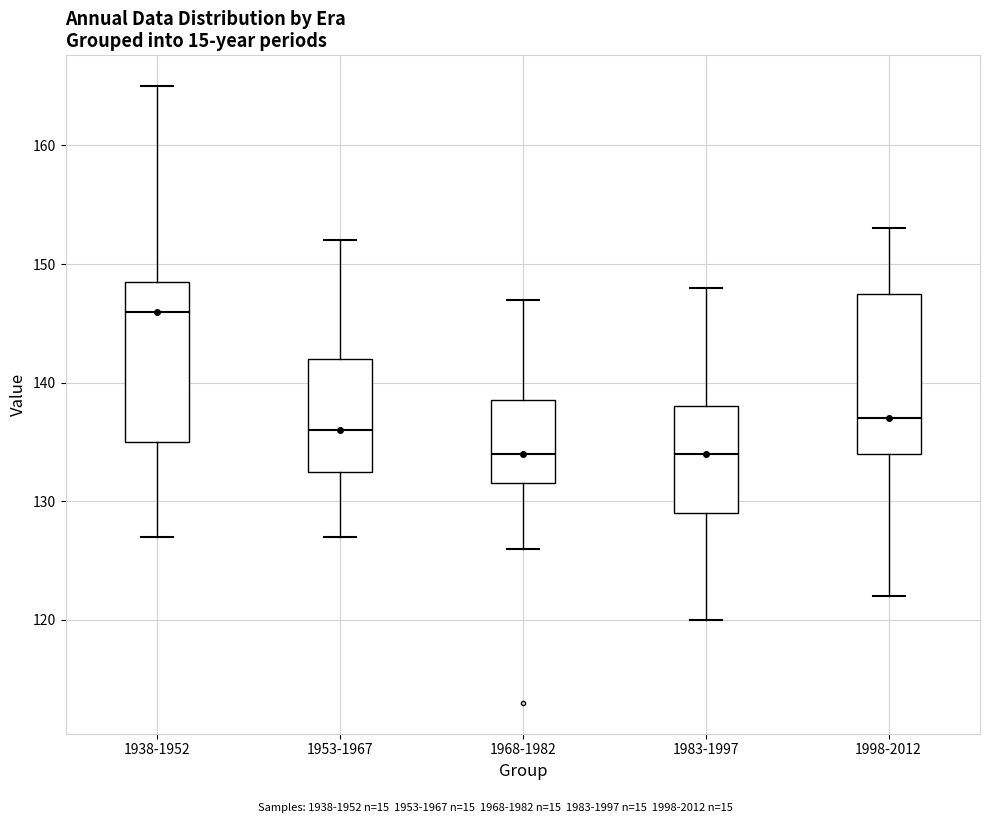

Reading left to right, transcribe this box plot: for each box, give where its median line is, the range the box spans, and where its two whiskers end, as read against the y-axis. The values are not printed on the chart, so give them approximately, as read against the axis.

1938-1952: median 146, box 135 to 149, whiskers 127 to 165
1953-1967: median 136, box 133 to 142, whiskers 127 to 152
1968-1982: median 134, box 132 to 139, whiskers 126 to 147
1983-1997: median 134, box 129 to 138, whiskers 120 to 148
1998-2012: median 137, box 134 to 148, whiskers 122 to 153